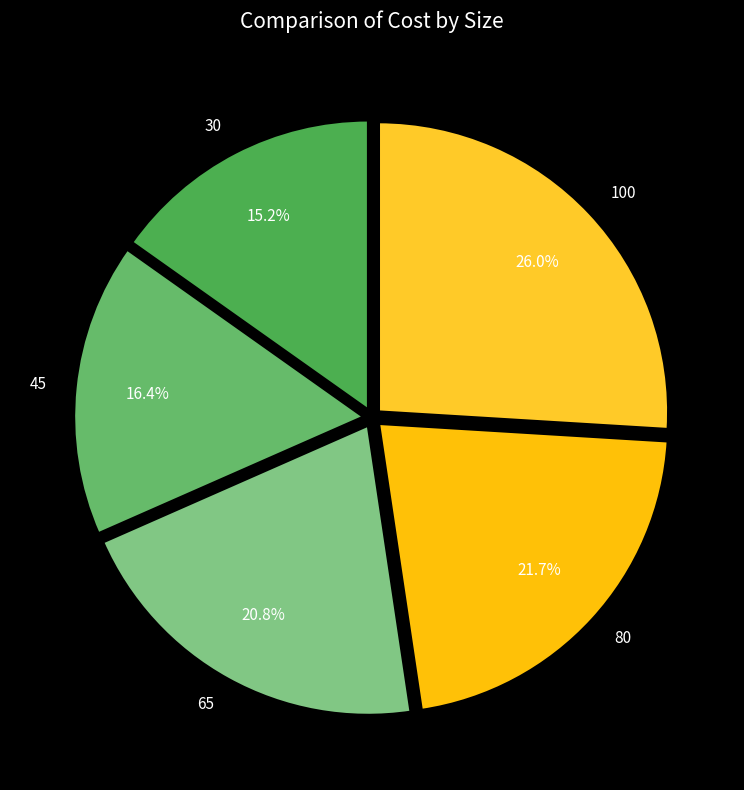

Count the number of slices in the pie.

5